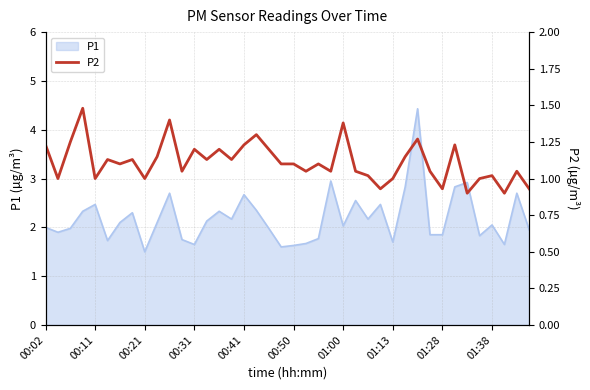

Which has a higher value, 28 or 17?

17